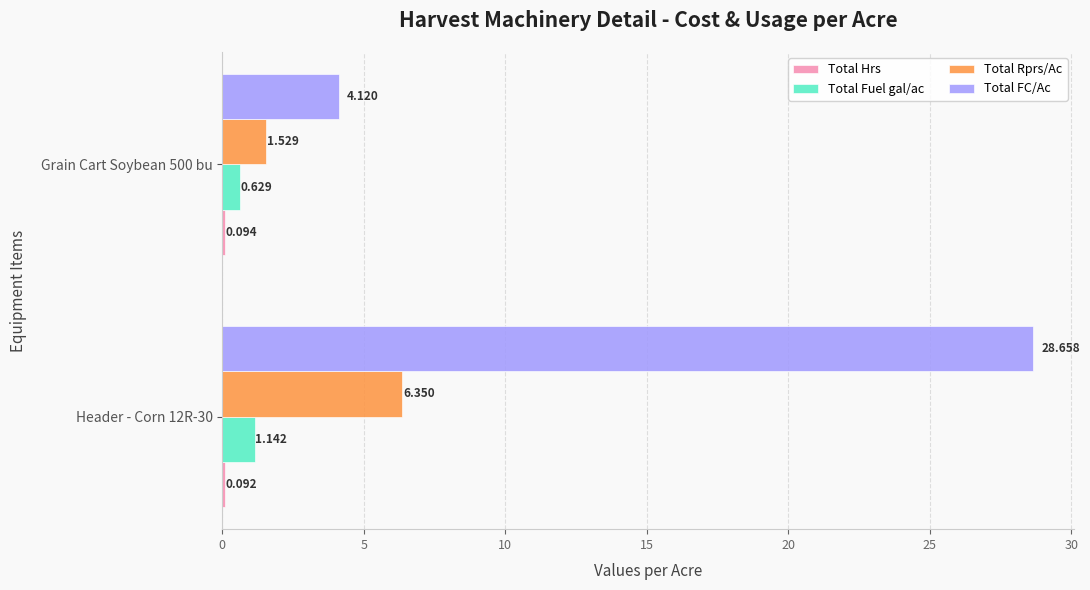

How many values in the Total Fuel gal/ac series are below 1?

1